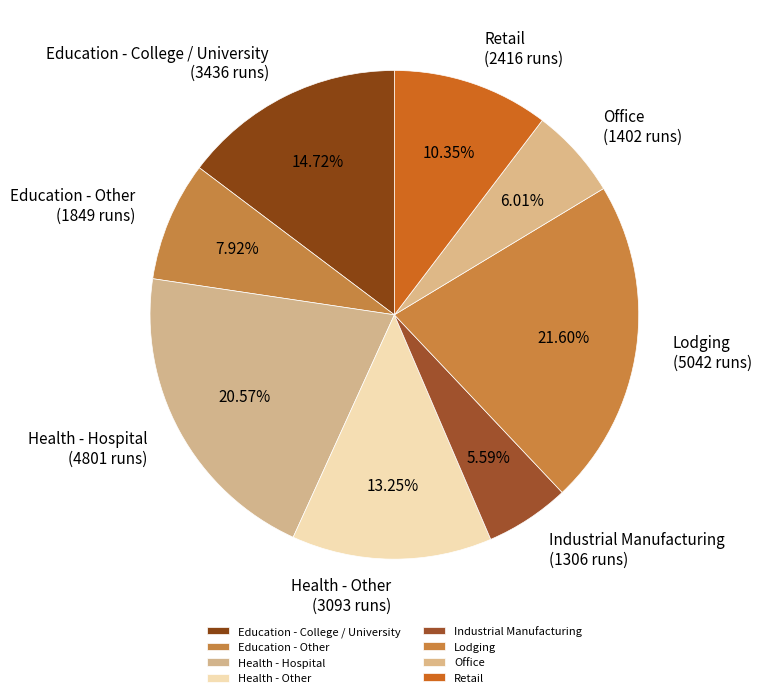

Does any single category account for the majority?

No